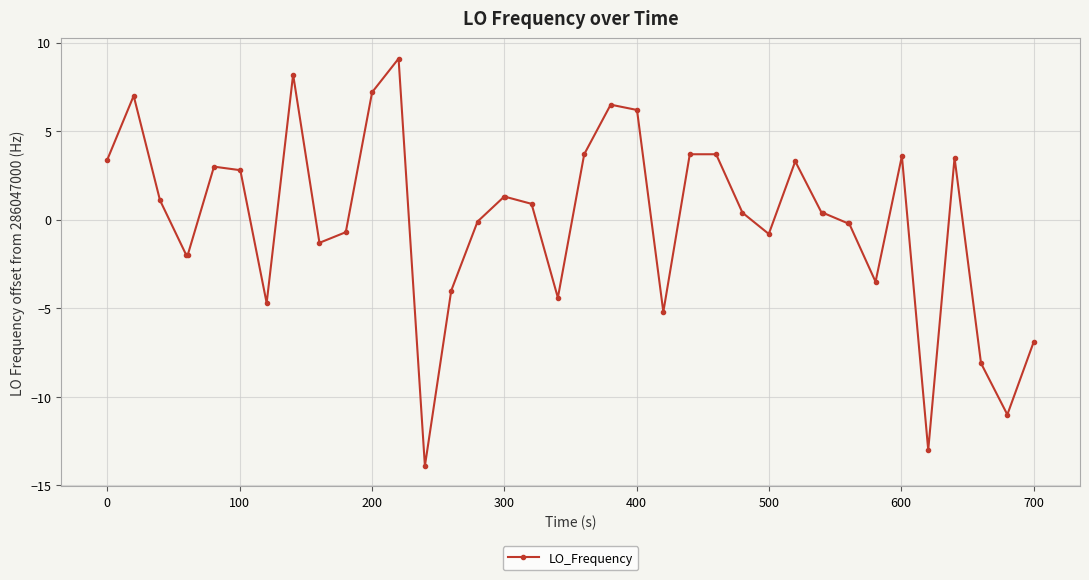

What is the maximum value shown in the chart?

9.1